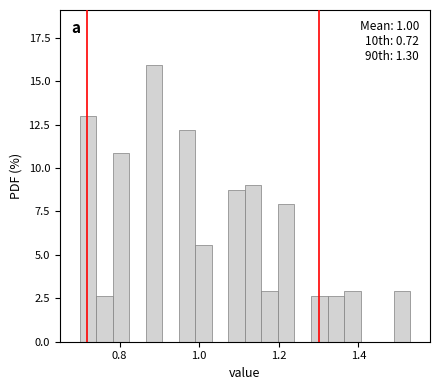

Read against the x-axis, roughly where is the centre of the tallest bar?

0.88